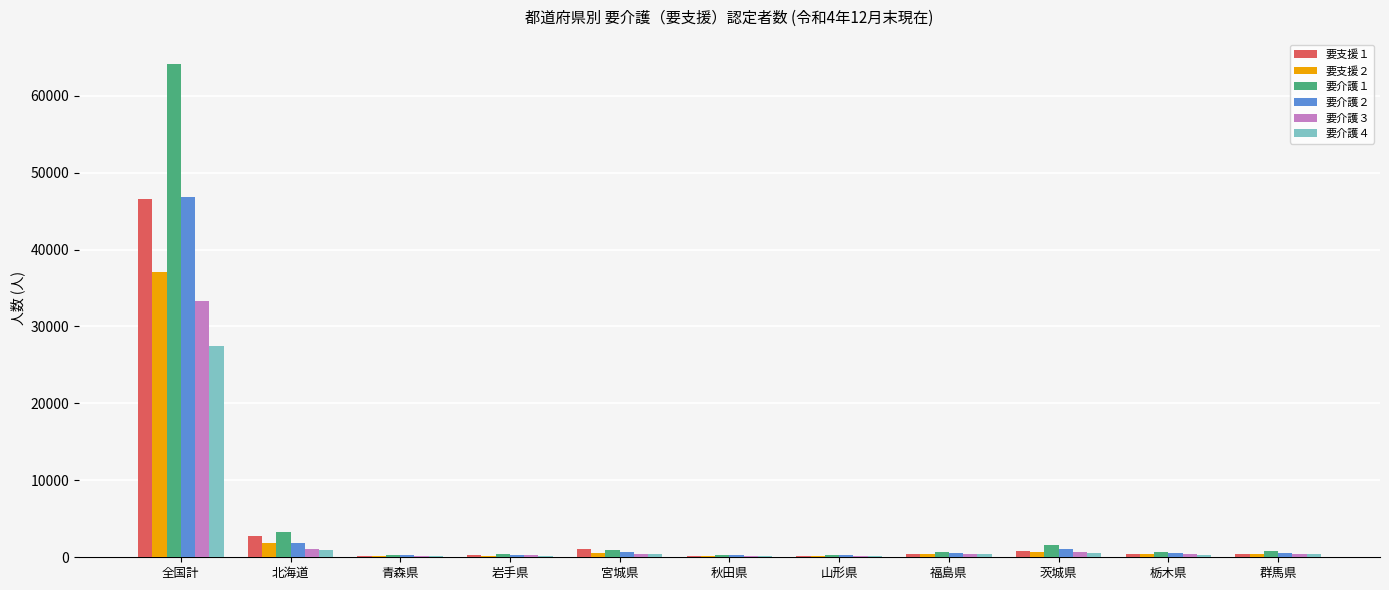

Is it true that 要介護２ equals 676 at 宮城県?

True